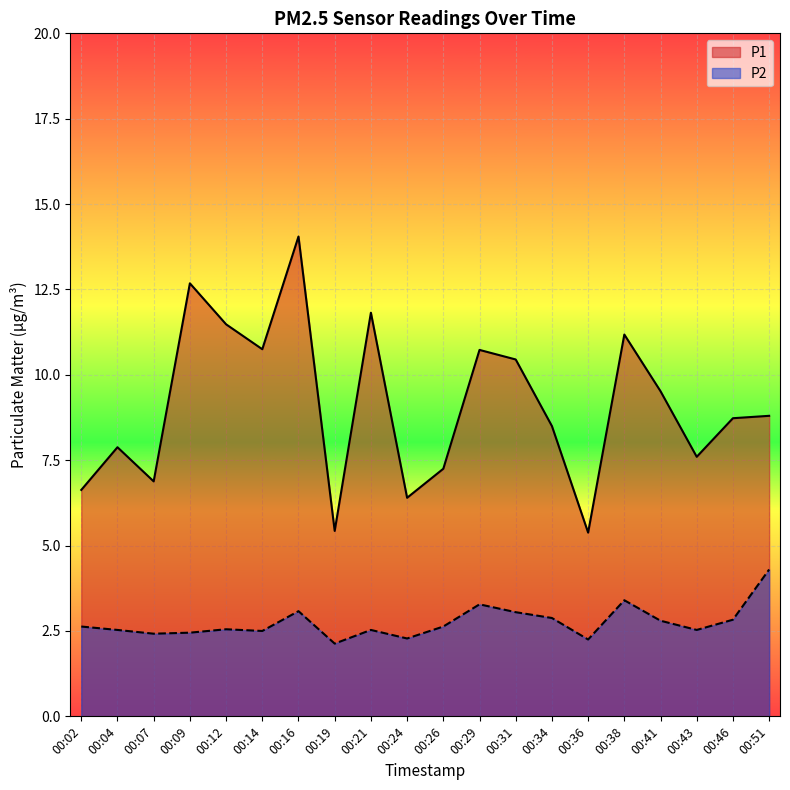

What is the total value across all series at 00:07?

9.3